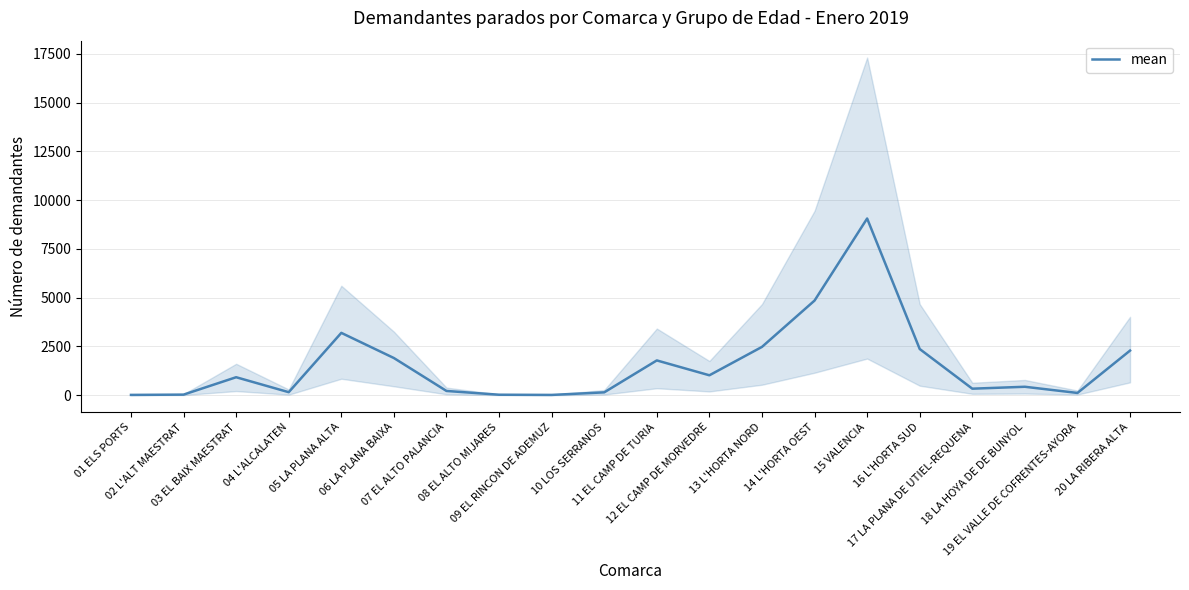

What is the difference between the maximum and minimum values?

9043.2